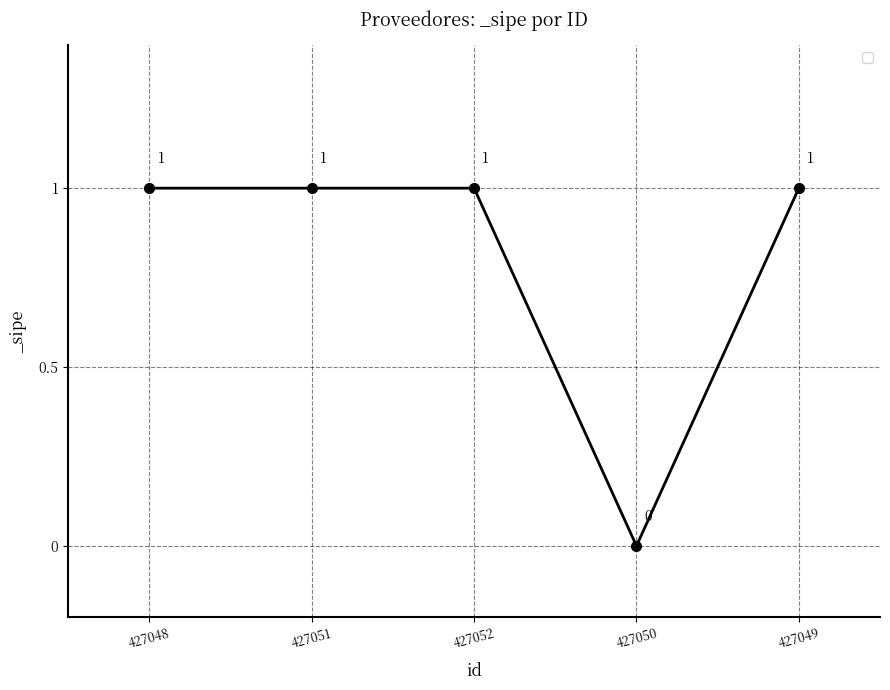

The chart shows a value of 0 at 427049. True or false?

False